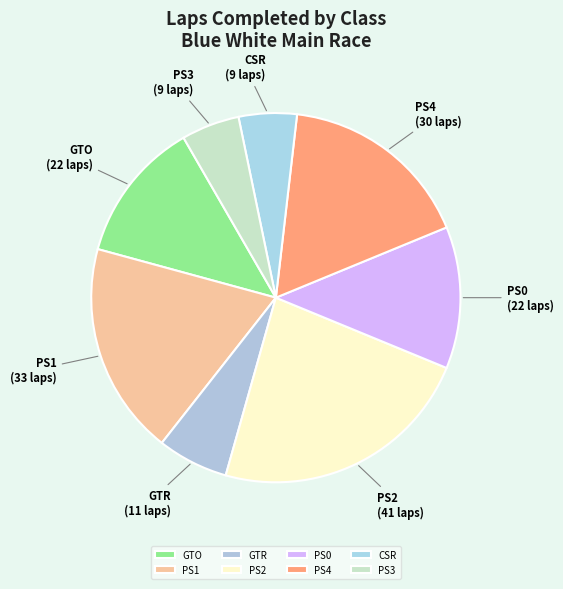

Is PS4 the majority of the pie?

No